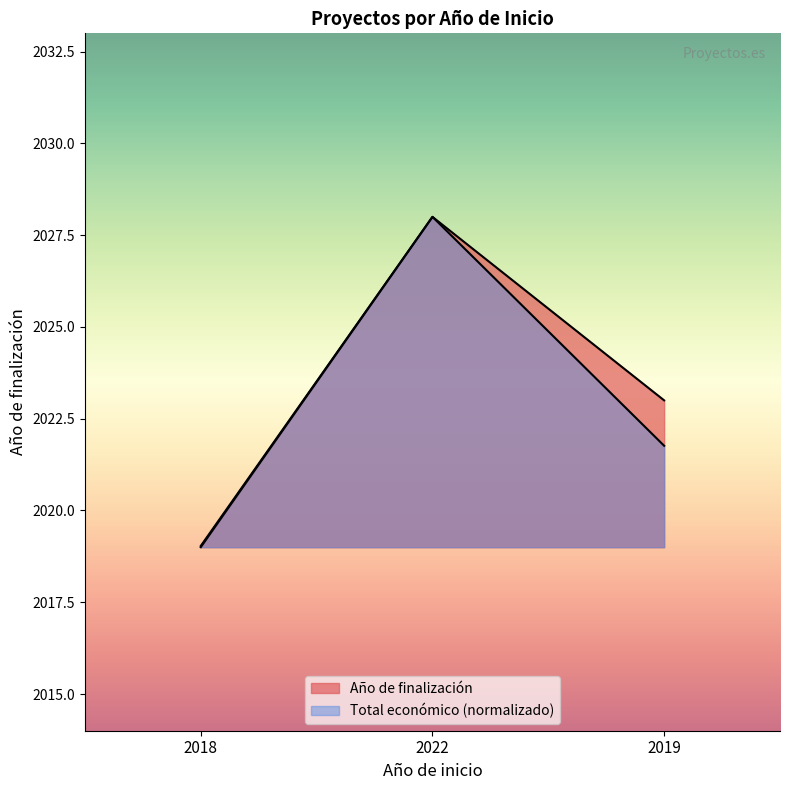

The value of Total económico at 2022 is 1289.0. True or false?

False